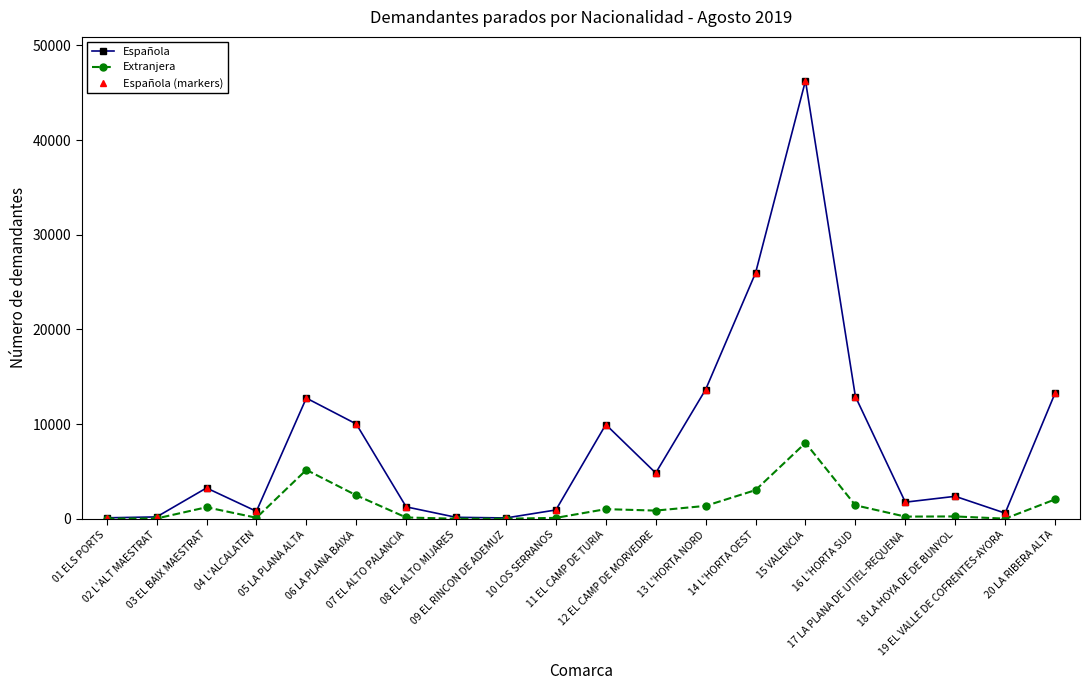

In Extranjera, how many points are higher than both neighbors (excluding endpoints)?

5